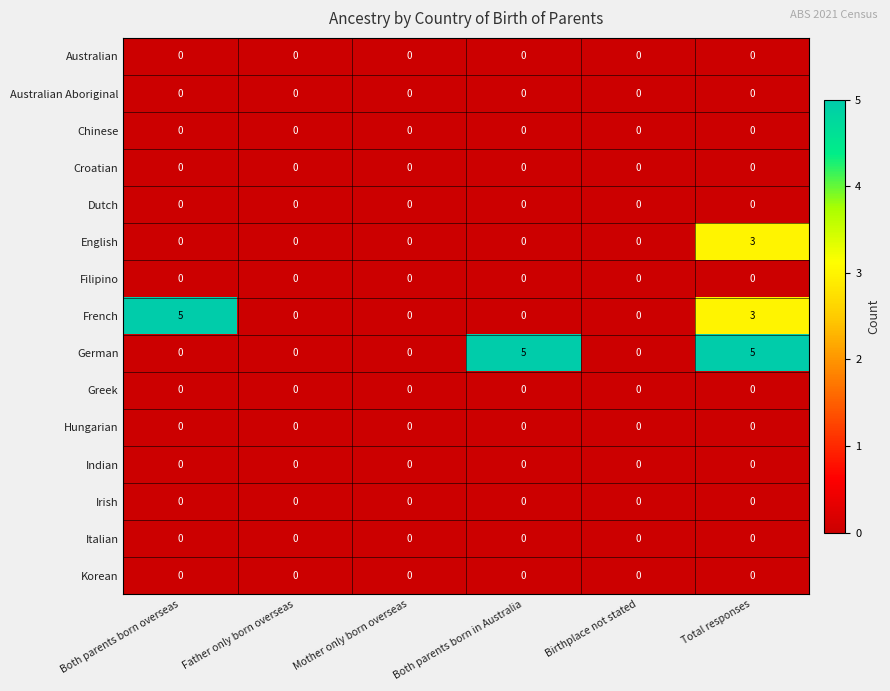

Is it true that Filipino equals 0 at Total responses?

True